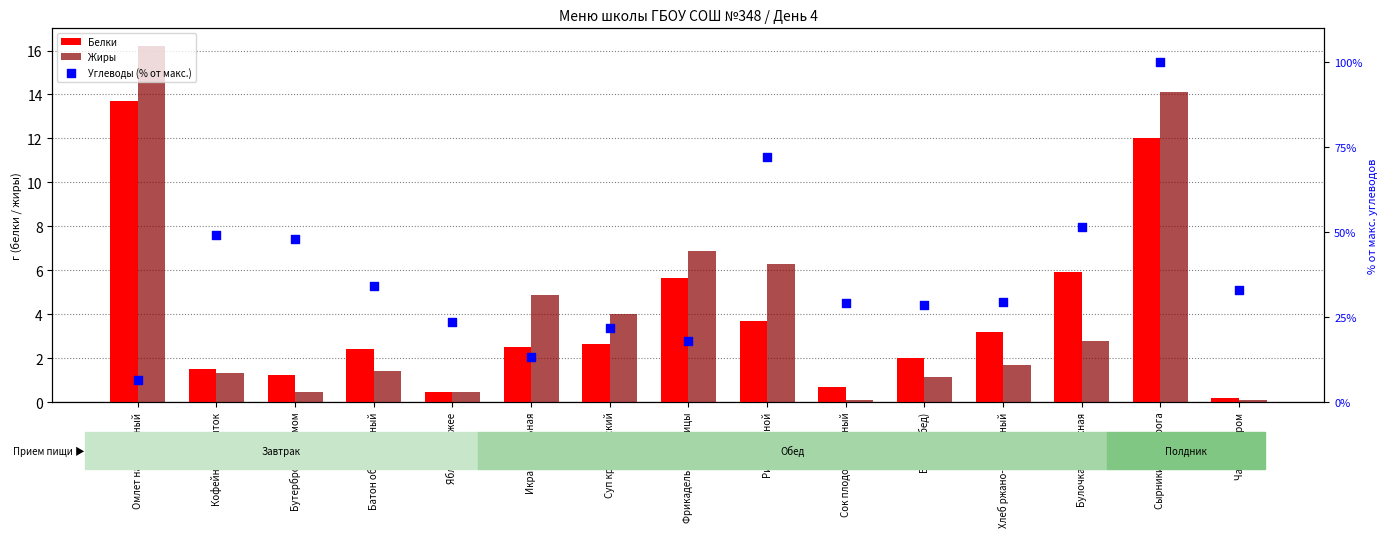

What are all the series names shown in the legend?

Белки, Жиры, Углеводы (% от макс.)